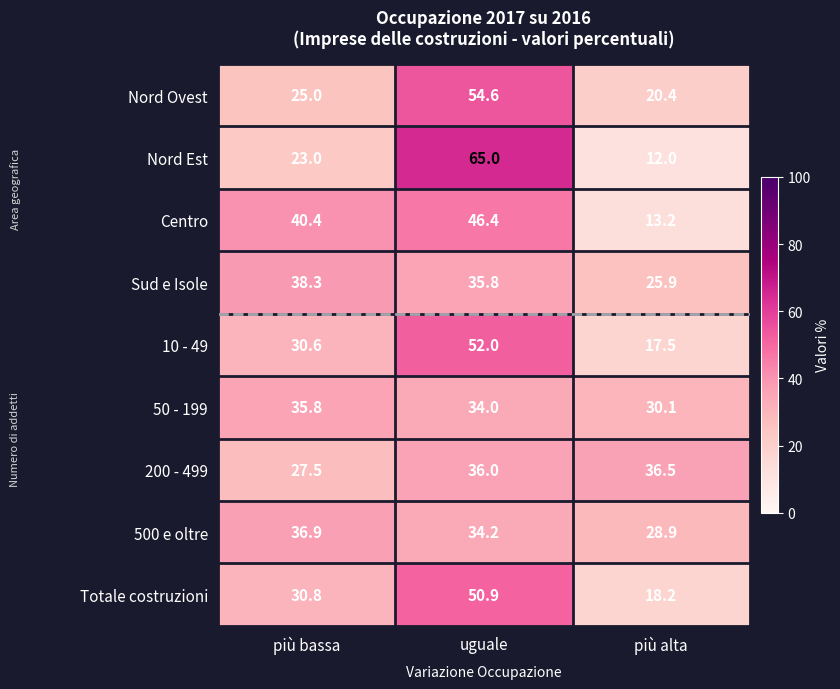

Where is 10 - 49 nearest to the value 34?

più bassa